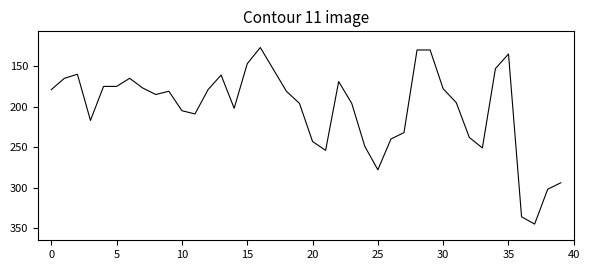

How many lines are shown in the chart?

1